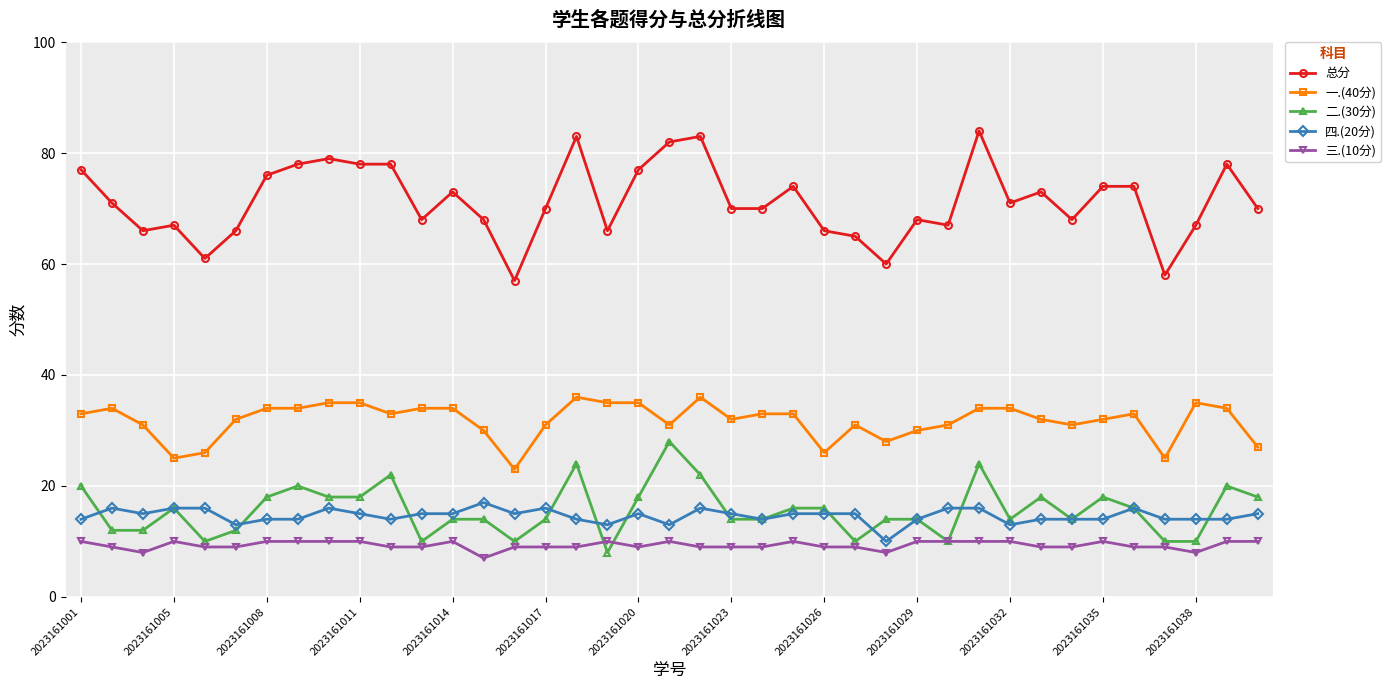

What is the lowest value of the 一.(40分) series?

23